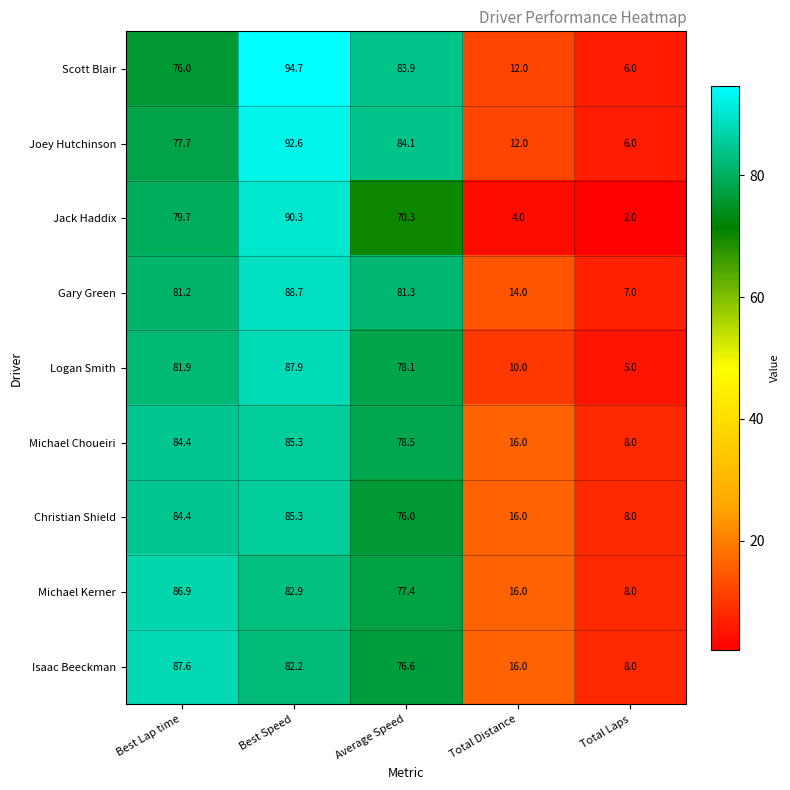

Is it true that Logan Smith equals 27.6 at Best Speed?

False